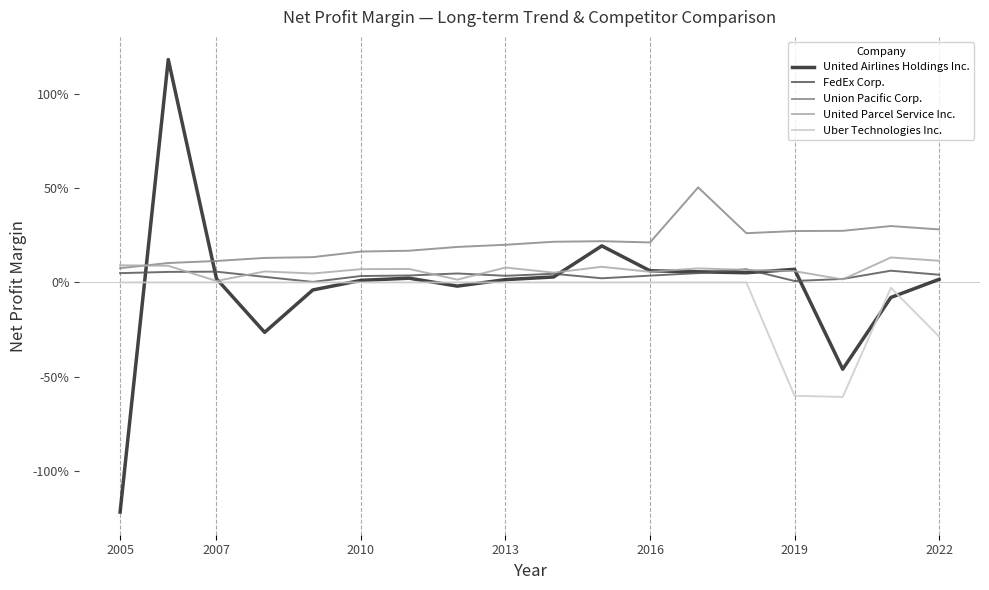

What is the label of the 6th point from the left?

2010